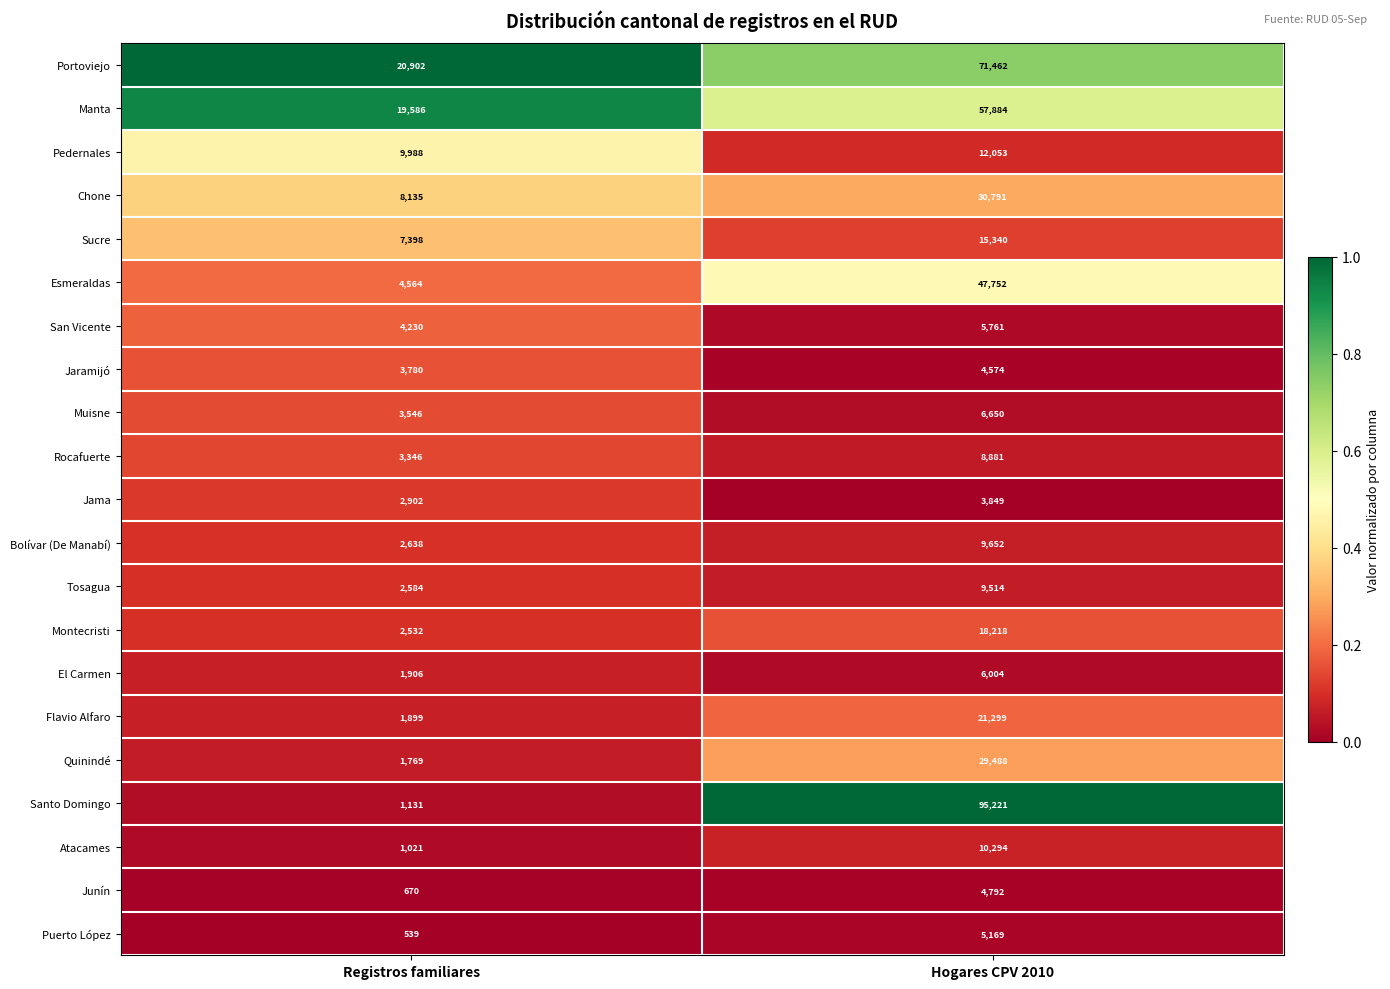

Is it true that Bolívar (De Manabí) equals 2638 at Registros familiares?

True